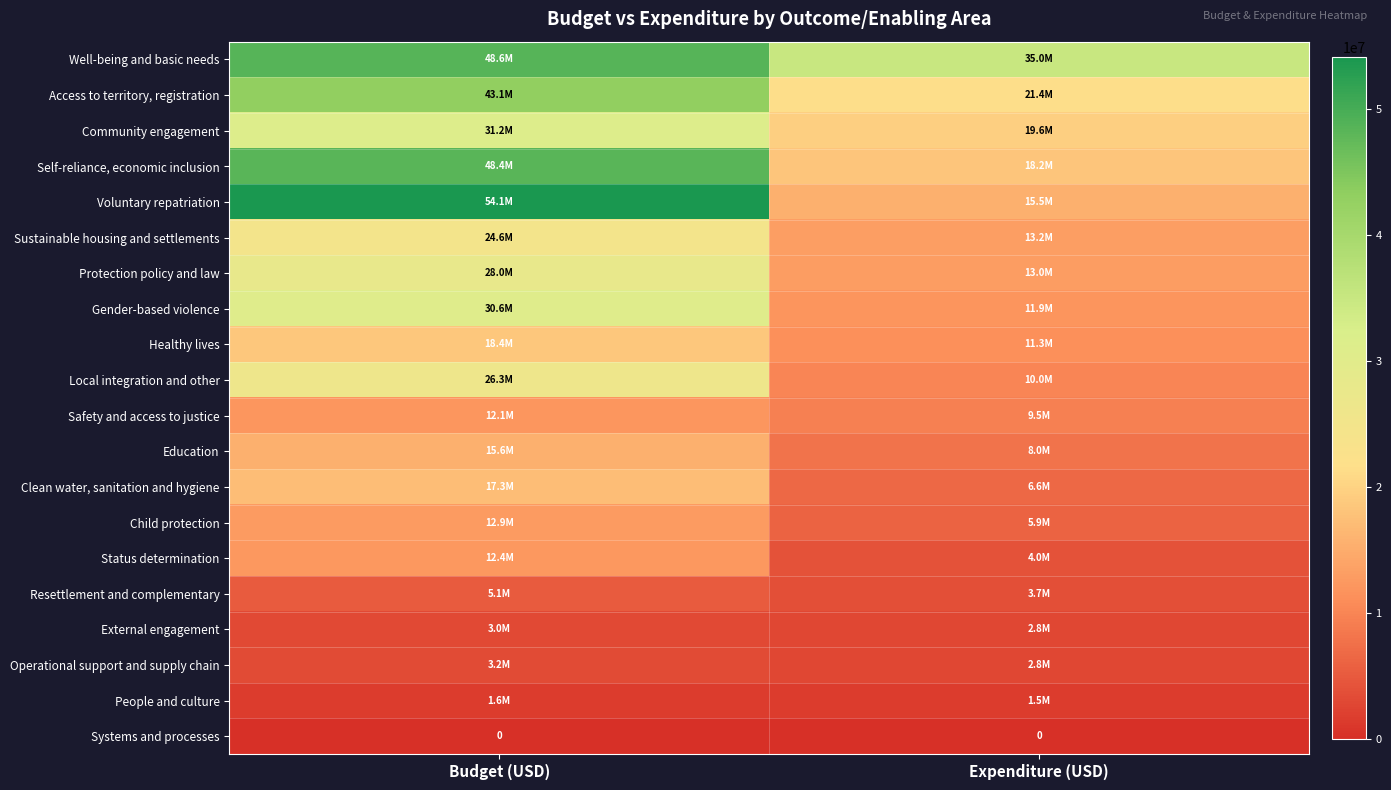

Rank the series at Budget (USD) from highest to lowest value.

Voluntary repatriation, Well-being and basic needs, Self-reliance, economic inclusion, Access to territory, registration, Community engagement, Gender-based violence, Protection policy and law, Local integration and other, Sustainable housing and settlements, Healthy lives, Clean water, sanitation and hygiene, Education, Child protection, Status determination, Safety and access to justice, Resettlement and complementary, Operational support and supply chain, External engagement, People and culture, Systems and processes